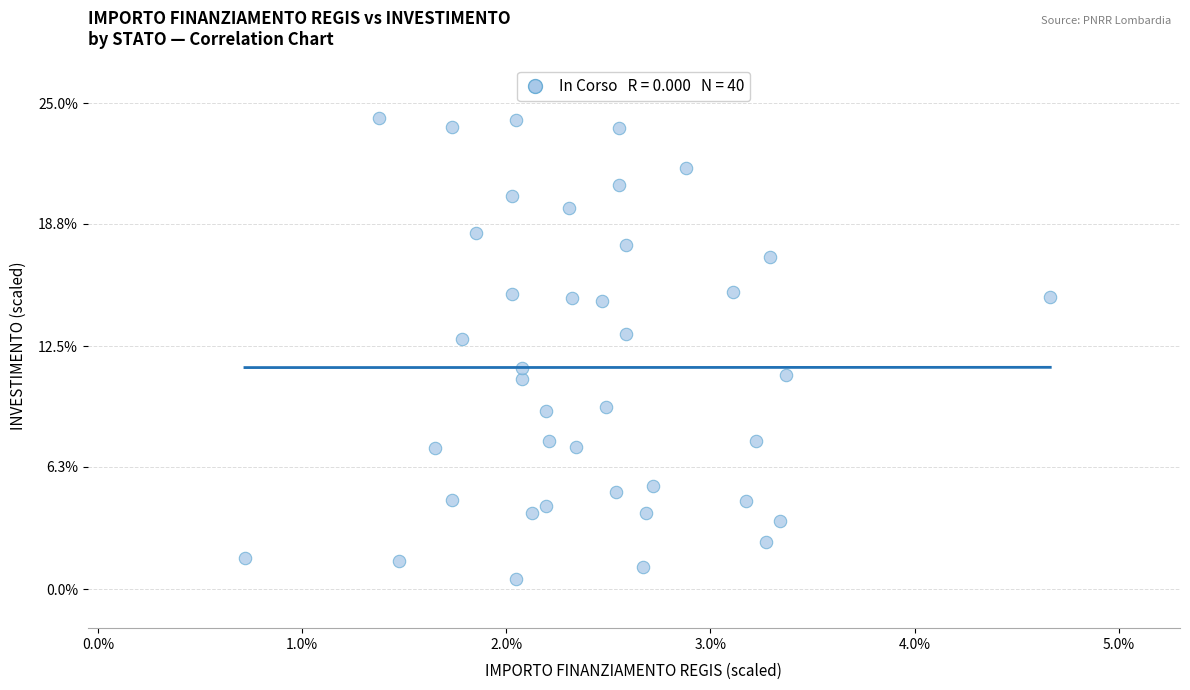

What is the range of Y values (max minus min)?

23.7